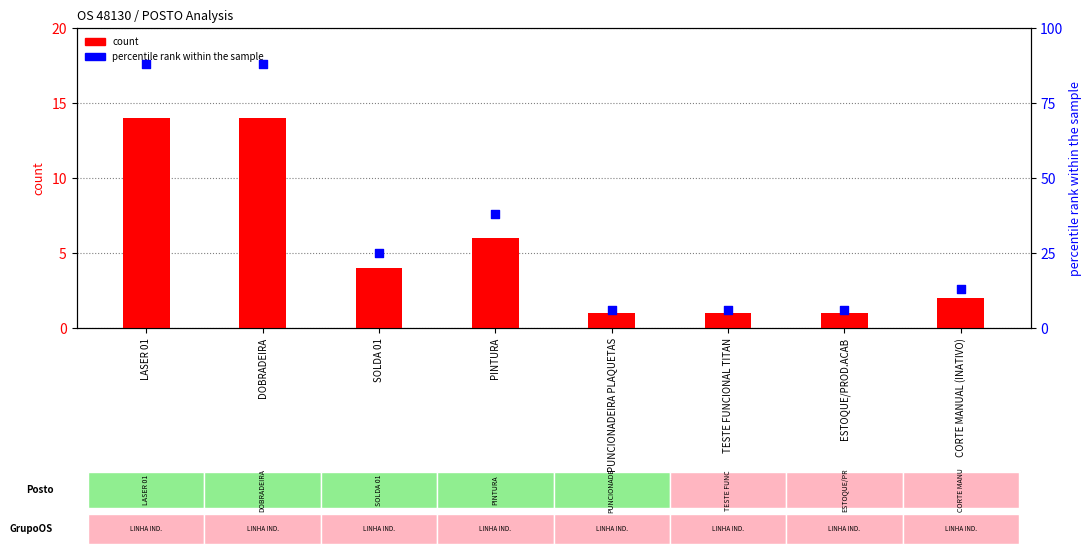

Which series has the widest spread of Y values?

percentile rank within the sample